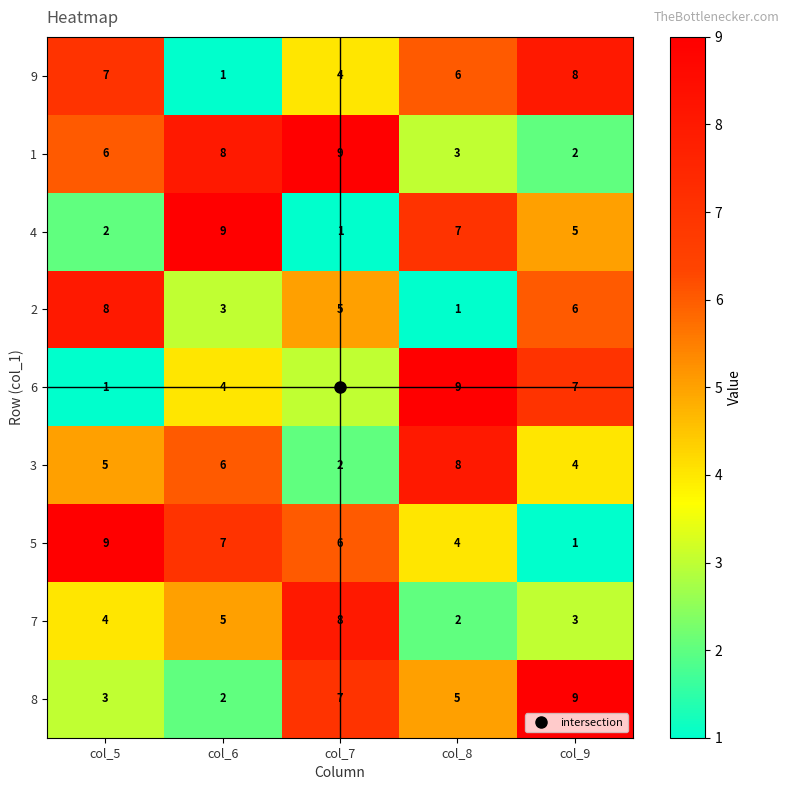

What is the difference between the maximum and second lowest values in the 4 series?

7